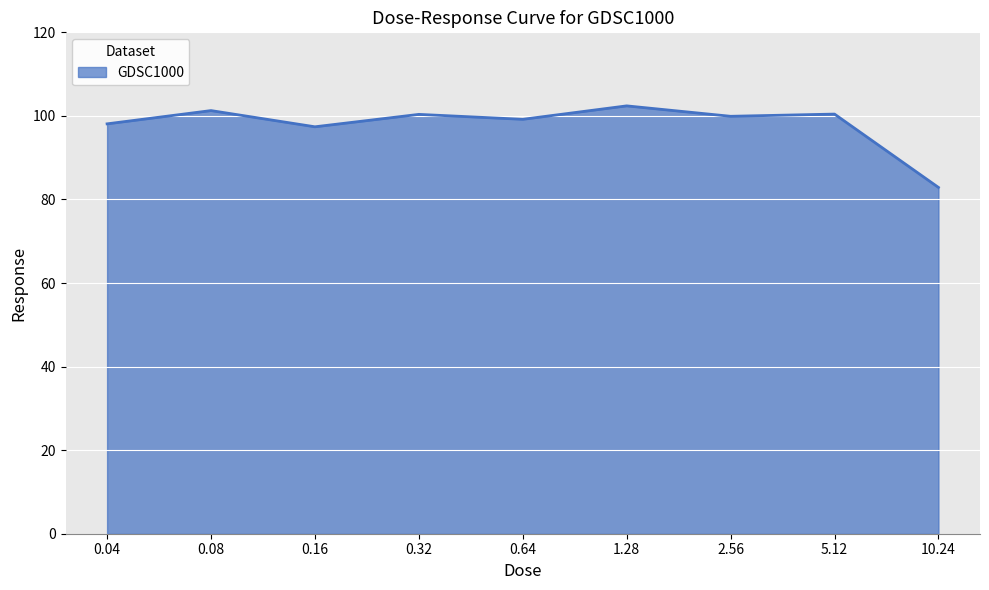

Does the chart display data point markers on the line(s)?

No